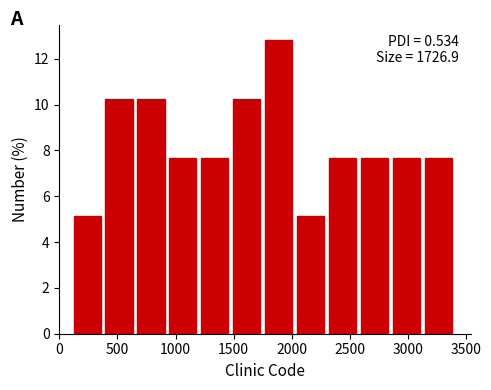

Which range on the x-axis has the tallest bar?

1750 to 2050